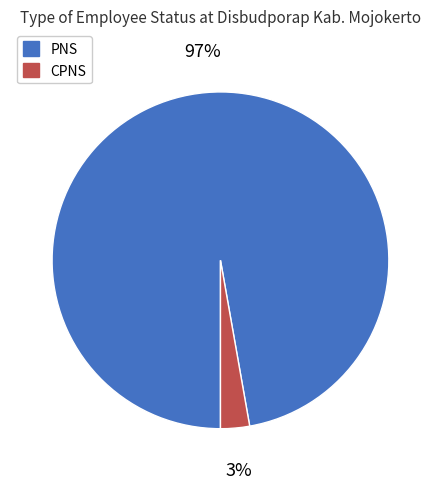

True or false: PNS accounts for 97% of the total.

True